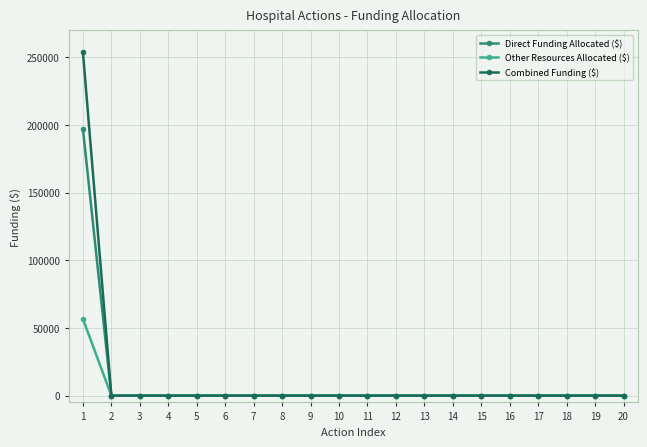

Reading right to left, what are all the values shown in this chart?

Direct Funding Allocated ($): 0	0	0	0	0	0	0	0	0	0	0	0	0	0	0	0	0	0	0	197105
Other Resources Allocated ($): 0	0	0	0	0	0	0	0	0	0	0	0	0	0	0	0	0	0	0	56731
Combined Funding ($): 0	0	0	0	0	0	0	0	0	0	0	0	0	0	0	0	0	0	0	253836